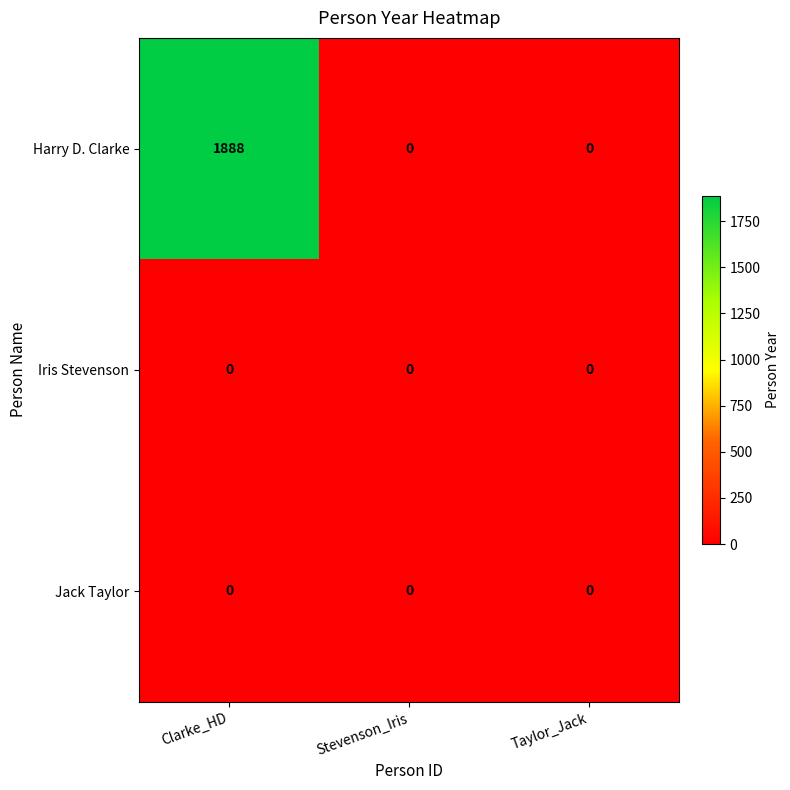

The Harry D. Clarke series shows 1888 at Clarke_HD. True or false?

True